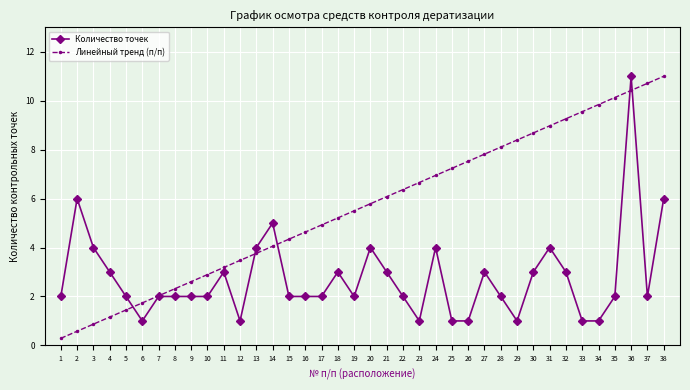

What is the value of the Линейный тренд (п/п) point at the 35th from the left?

10.1